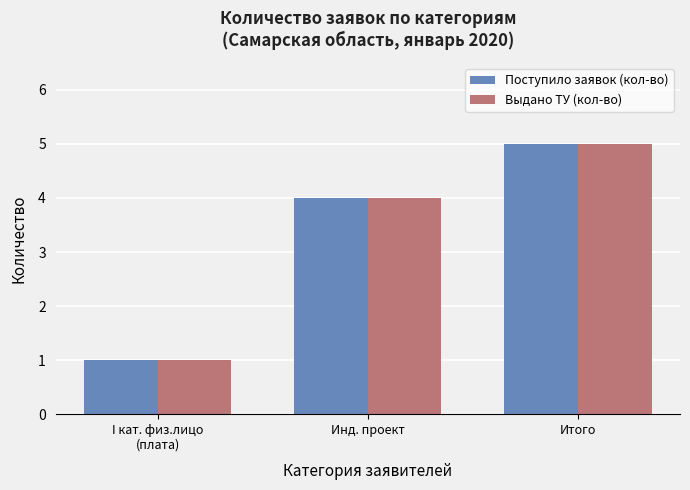

Read the Выдано ТУ (кол-во) value at Инд. проект.

4